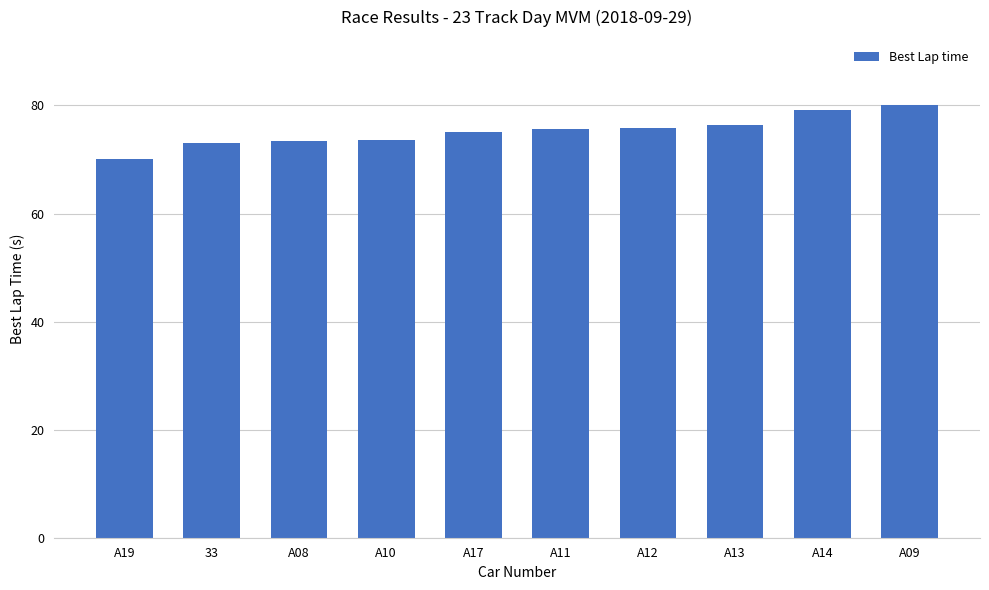

Which category has the highest value across all series?

A09